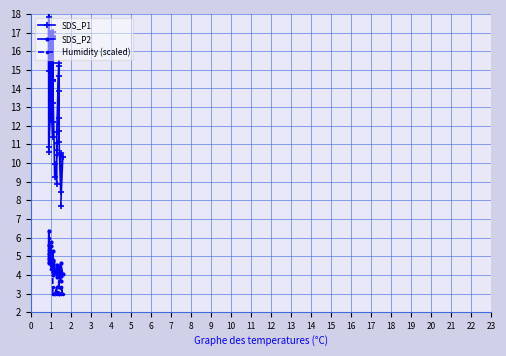

Which series has the largest total across all categories?

SDS_P1